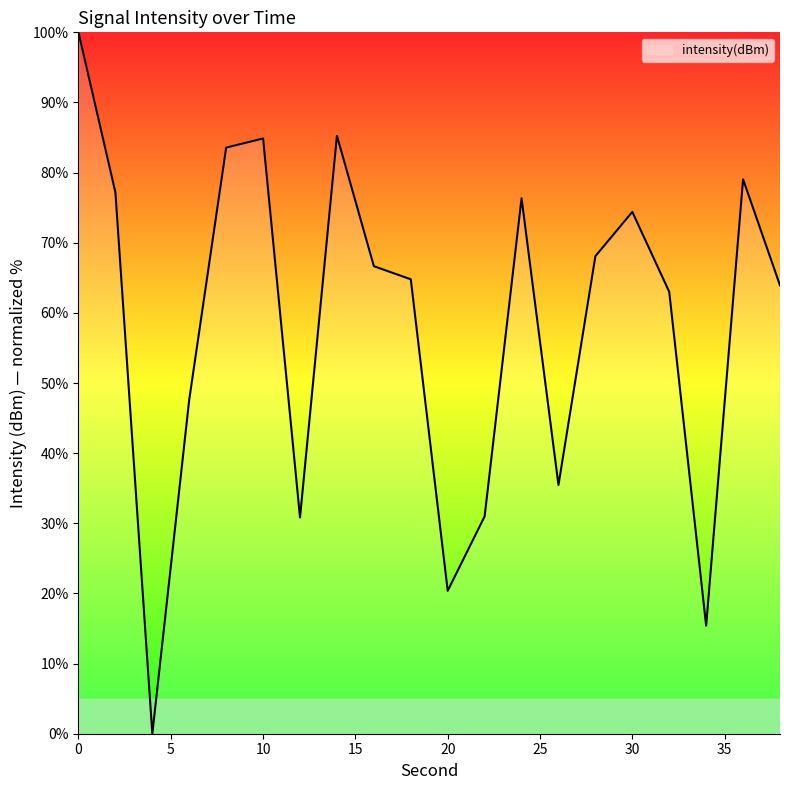

What is the greatest value displayed?

100.0